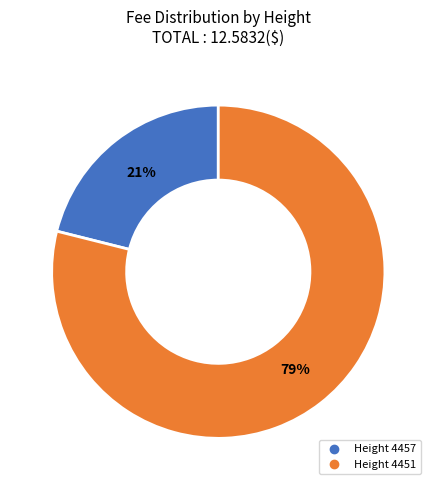

To the nearest percent, what is the difference between the largest and smallest slice percentages?

58%